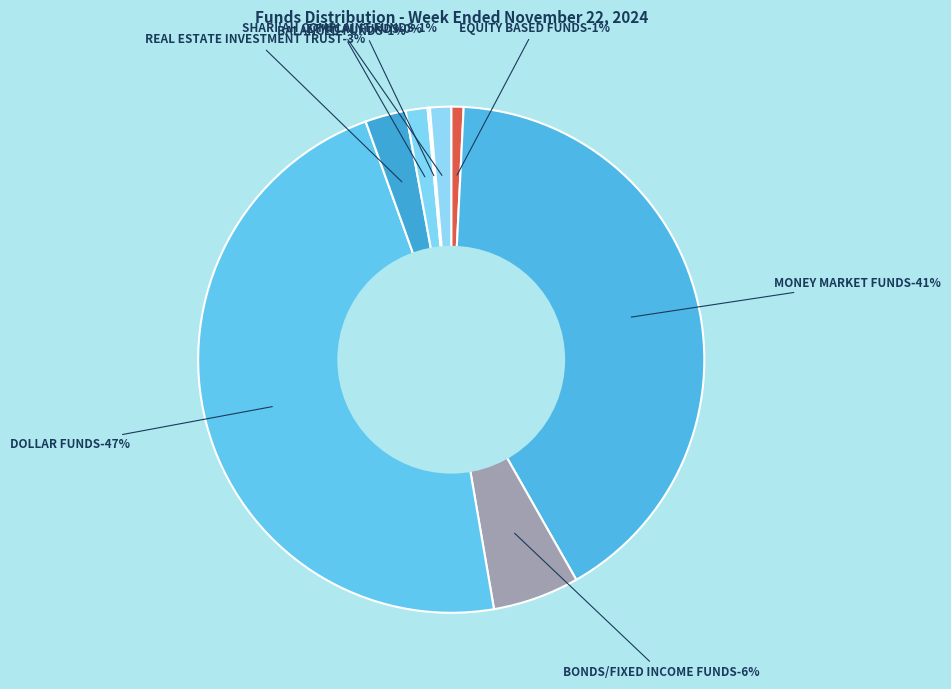

How many slices are in this pie chart?

8